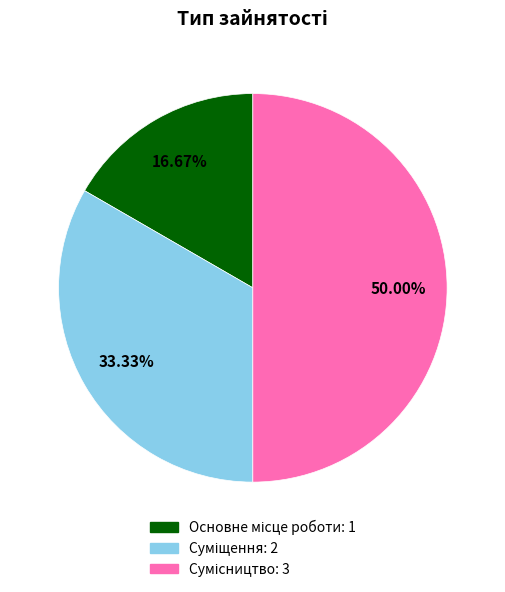

How many slices are in this pie chart?

3